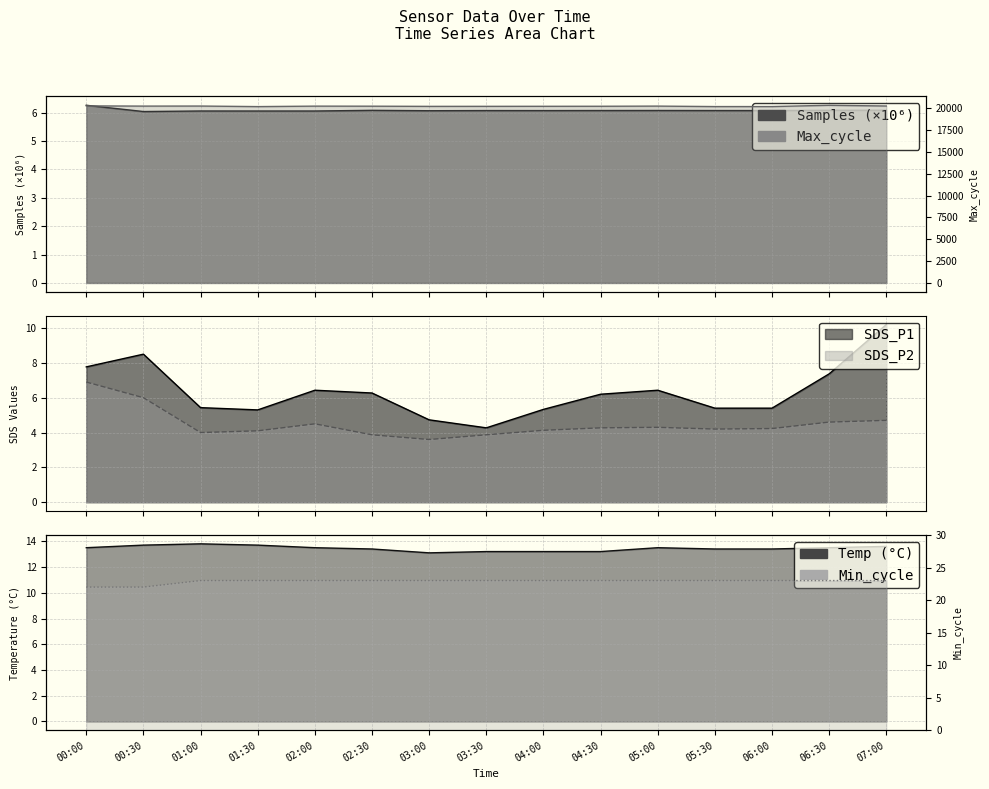

Which label corresponds to the largest value in the chart?

06:30